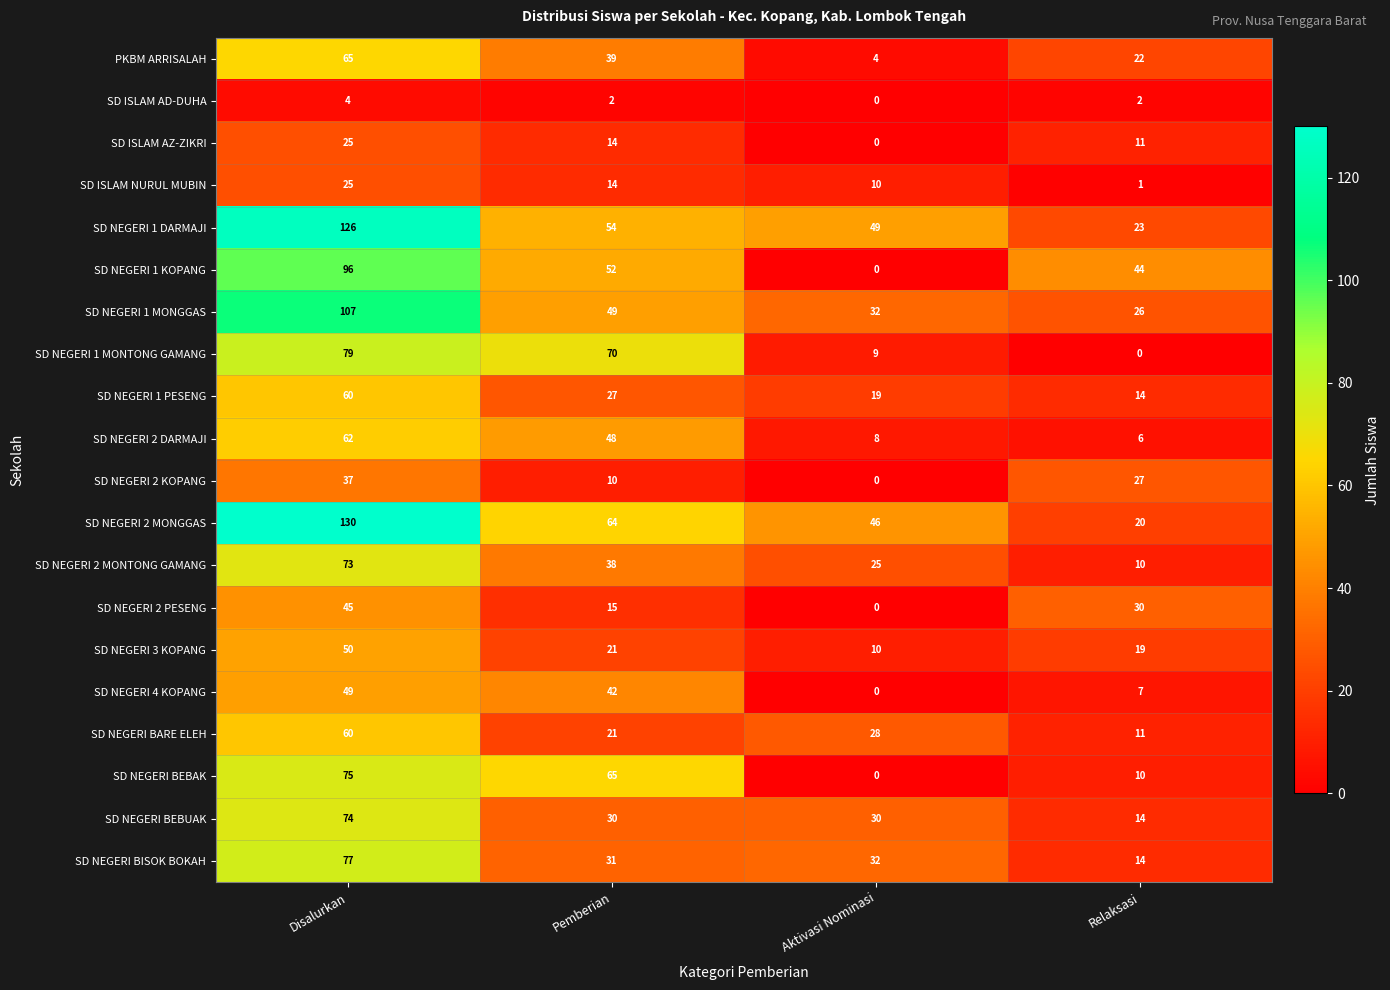

What is the difference between the maximum and second lowest values in the SD NEGERI BEBUAK series?

44